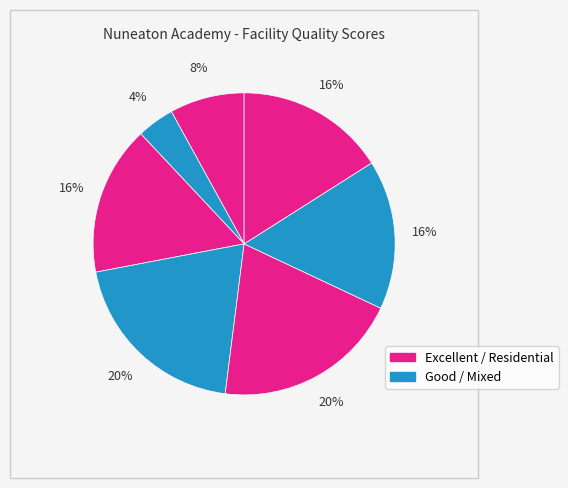

Is there any slice that represents more than half of the pie?

No